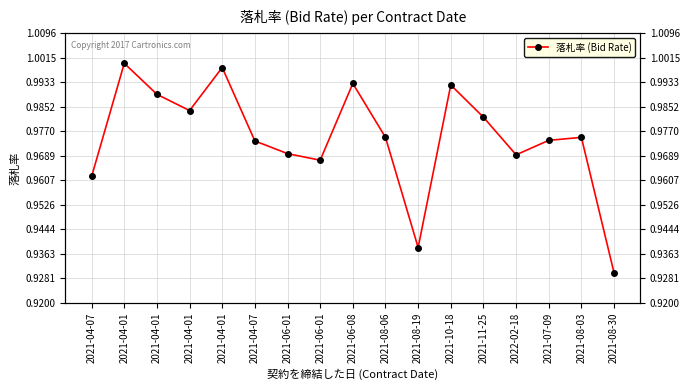

Reading right to left, list all the values displayed in this chart.

0.9	1.0	1.0	1.0	1.0	1.0	0.9	1.0	1.0	1.0	1.0	1.0	1.0	1.0	1.0	1.0	1.0